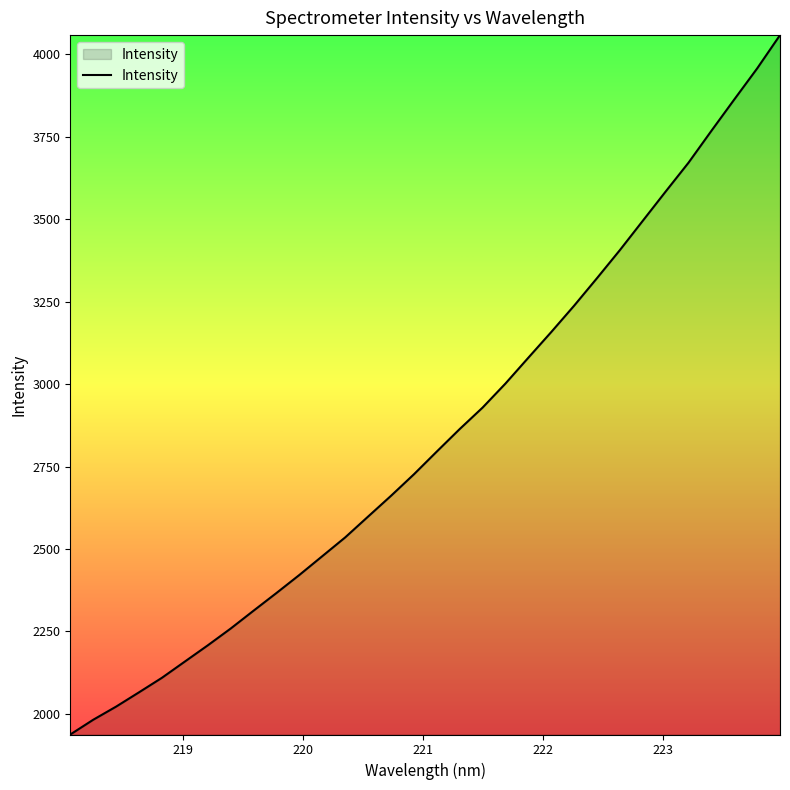

What is the difference between the maximum and minimum values?

2121.1